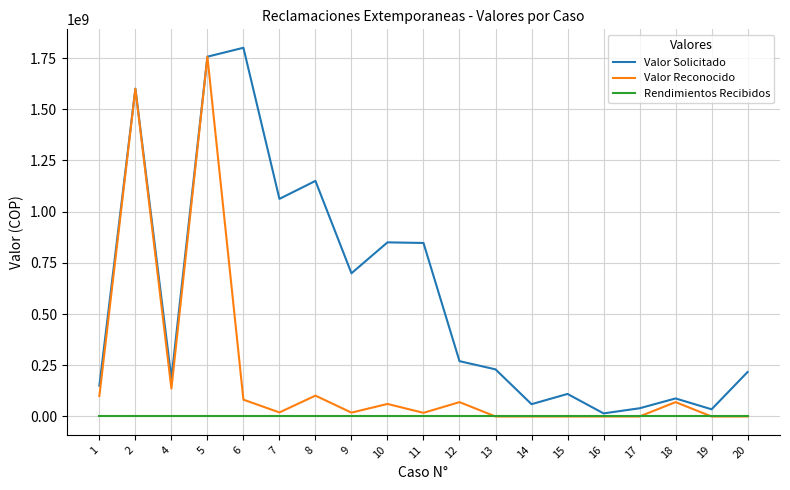

List the series in order of their overall mean, highest first.

Valor Solicitado, Valor Reconocido, Rendimientos Recibidos